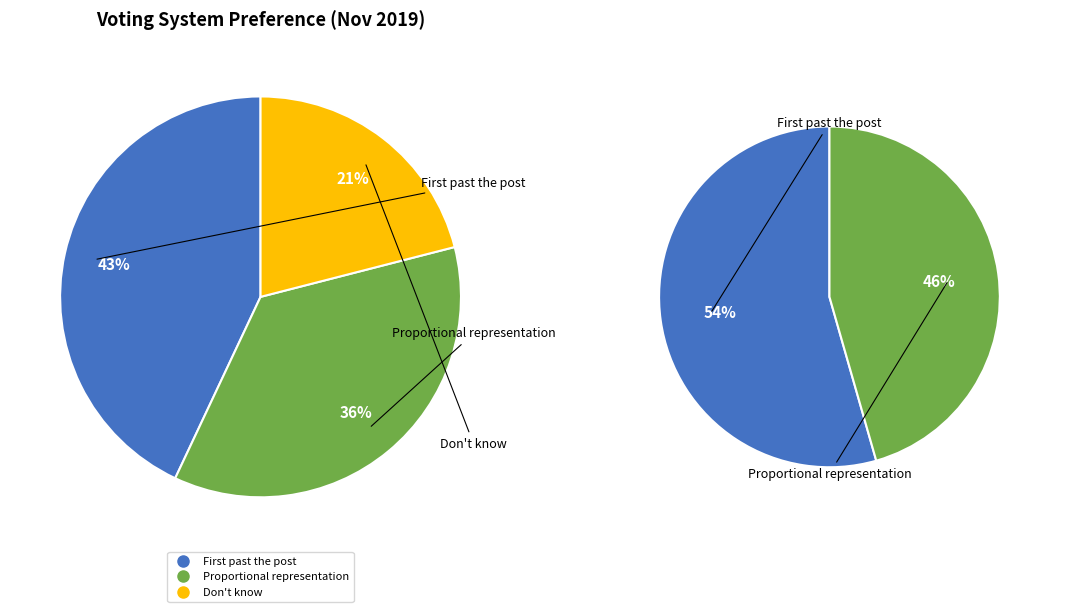

To the nearest percent, what is the difference between the largest and smallest slice percentages?

22%